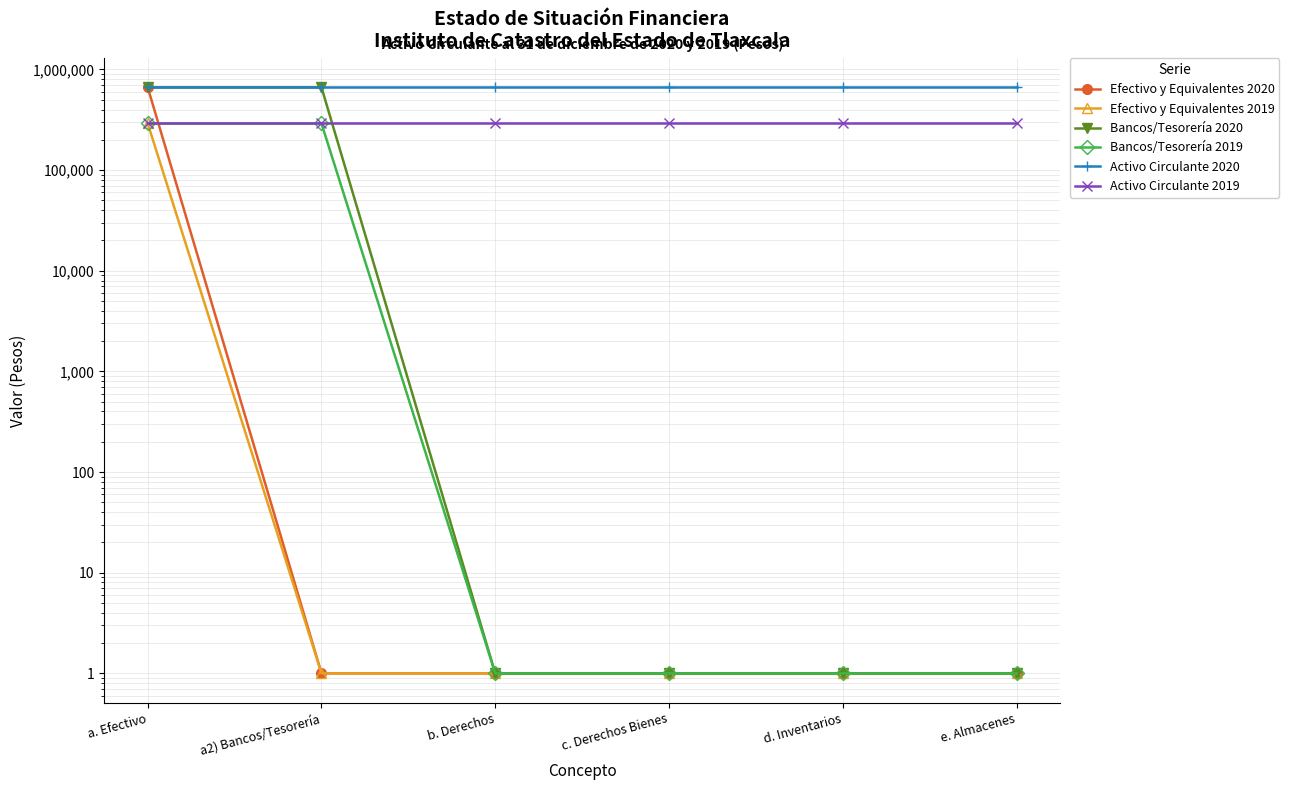

Which series has the largest total across all categories?

Activo Circulante 2020